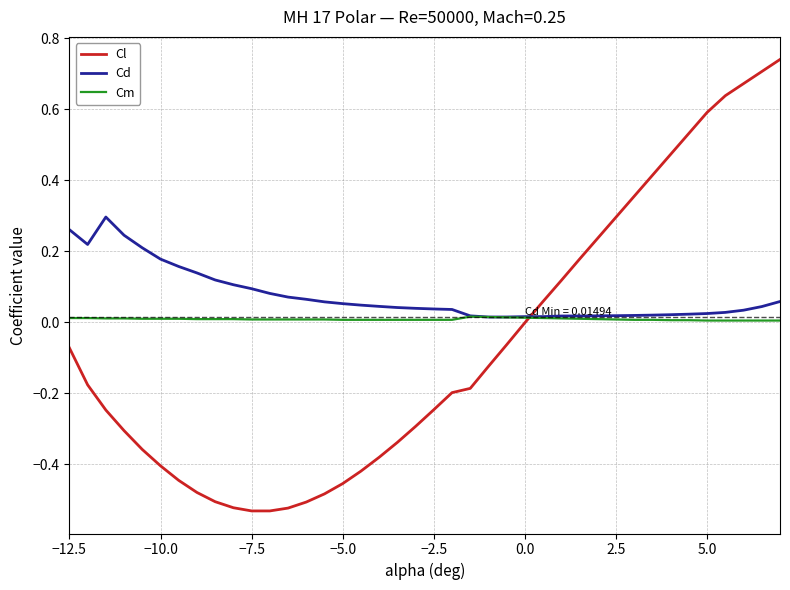

Which series has the largest total across all categories?

Cd